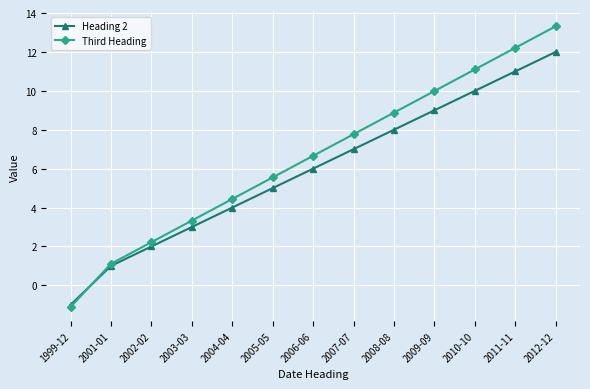

Which series ends up on top after the final intersection of Third Heading and Heading 2?

Third Heading